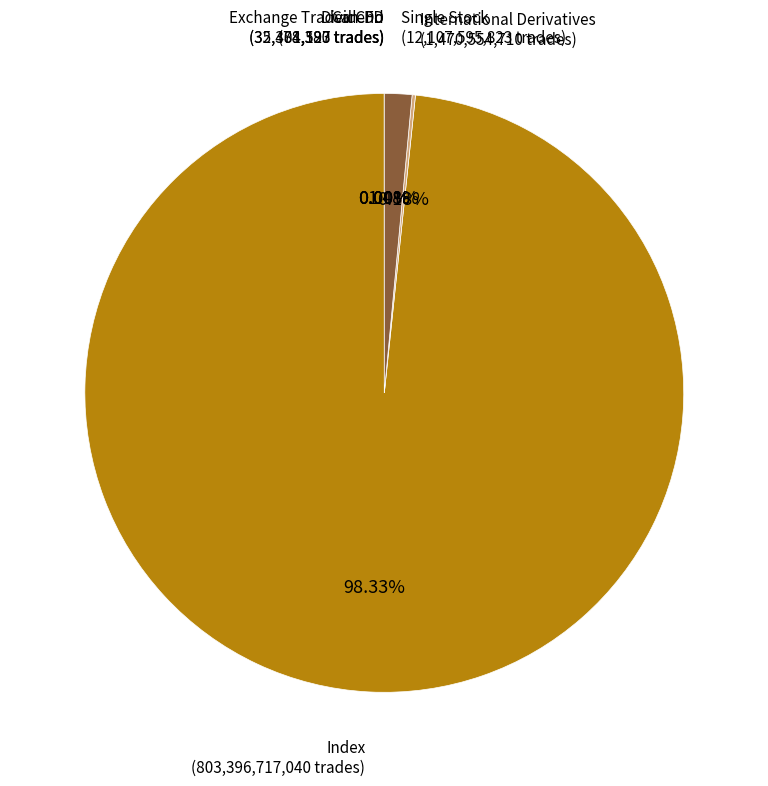

To the nearest percent, what is the difference between the largest and smallest slice percentages?

98%